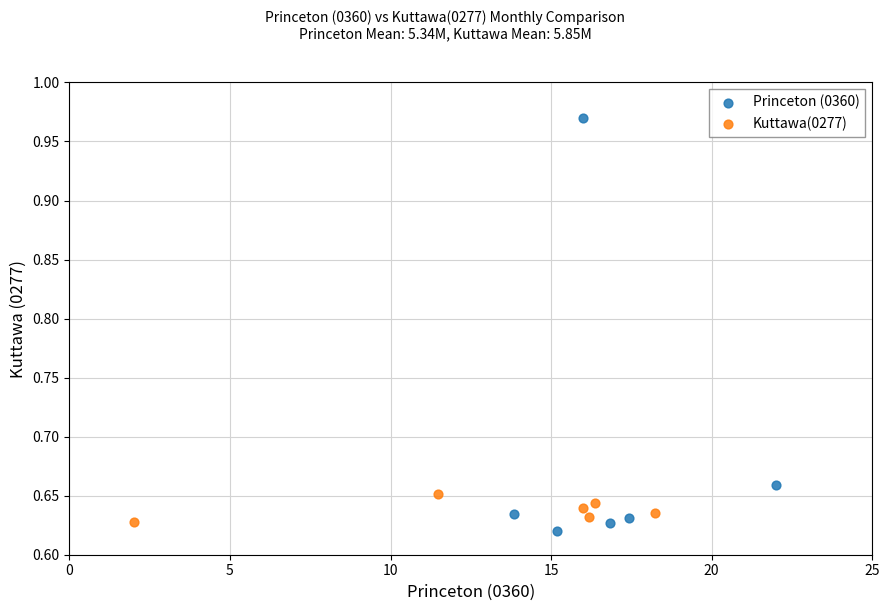

Which series reaches the maximum Y coordinate?

Princeton (0360)